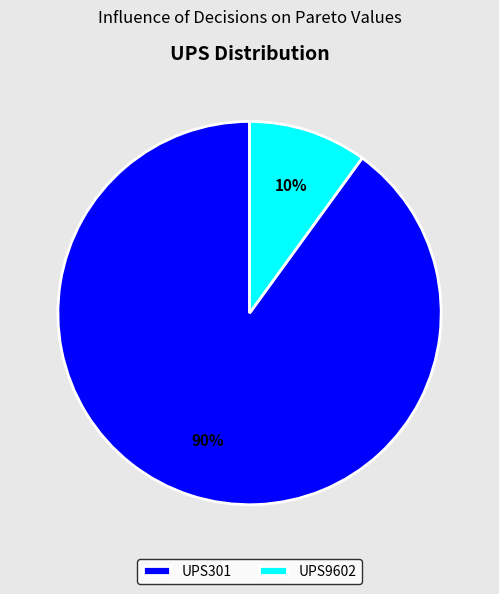

What is the largest slice in the pie chart?

UPS301